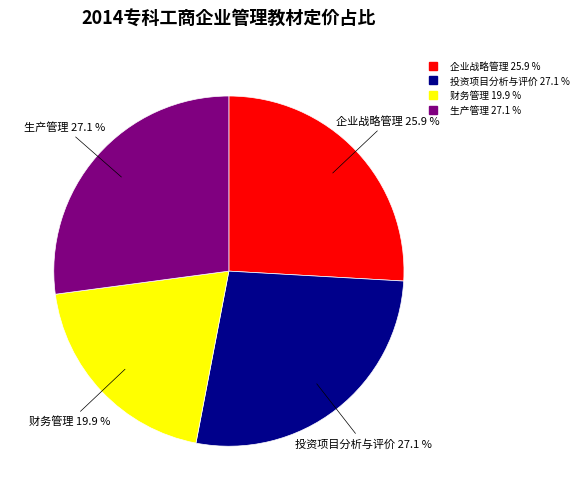

What is the total percentage of 投资项目分析与评价 and 财务管理?

47.0%